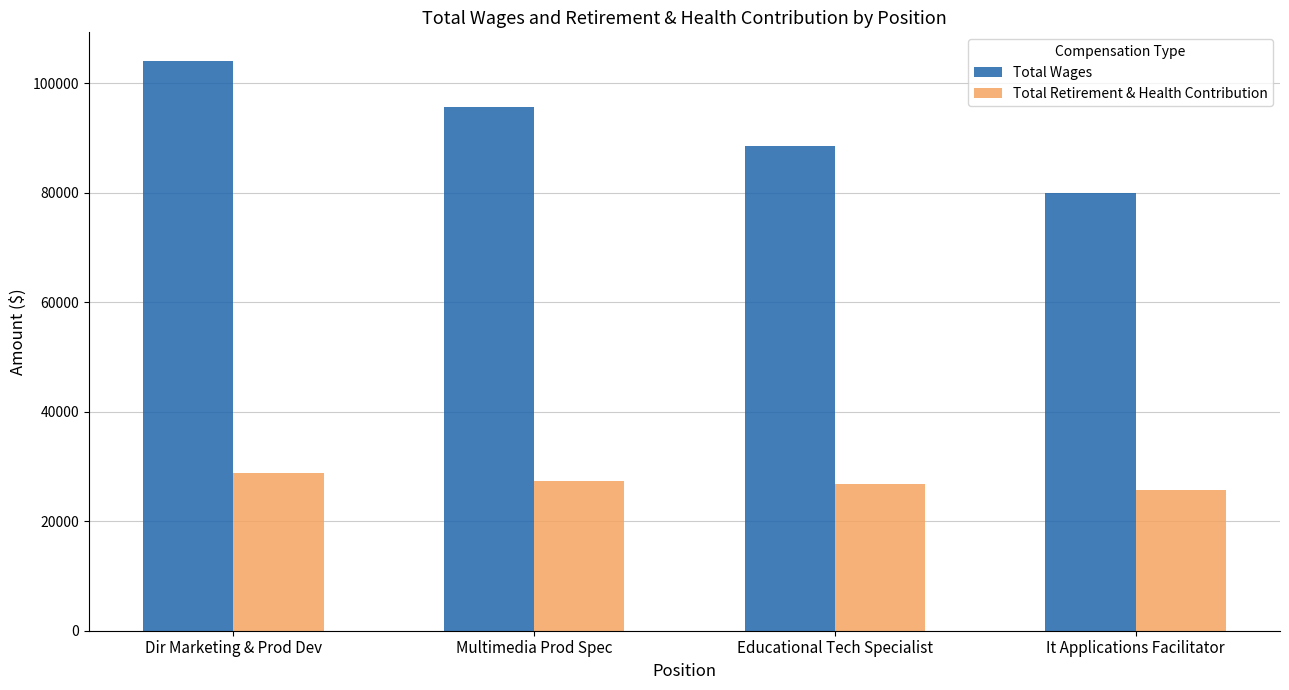

What is the highest value of the Total Wages series?

104064